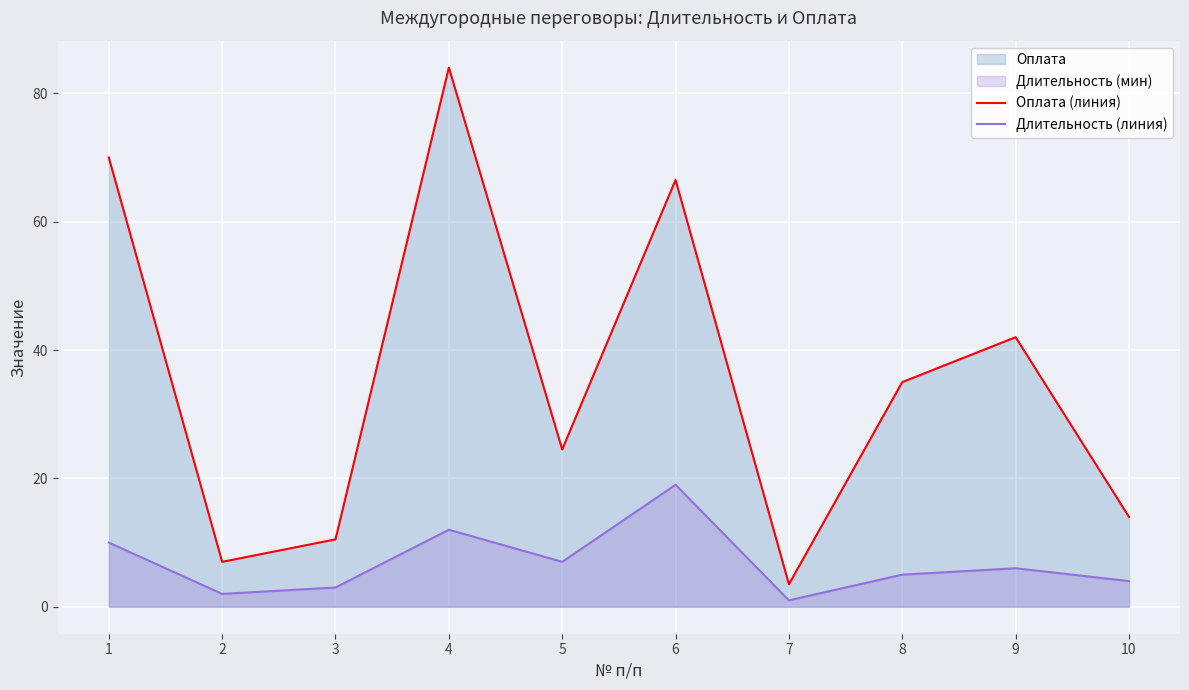

Which category has the lowest value in the Оплата (линия) series?

7